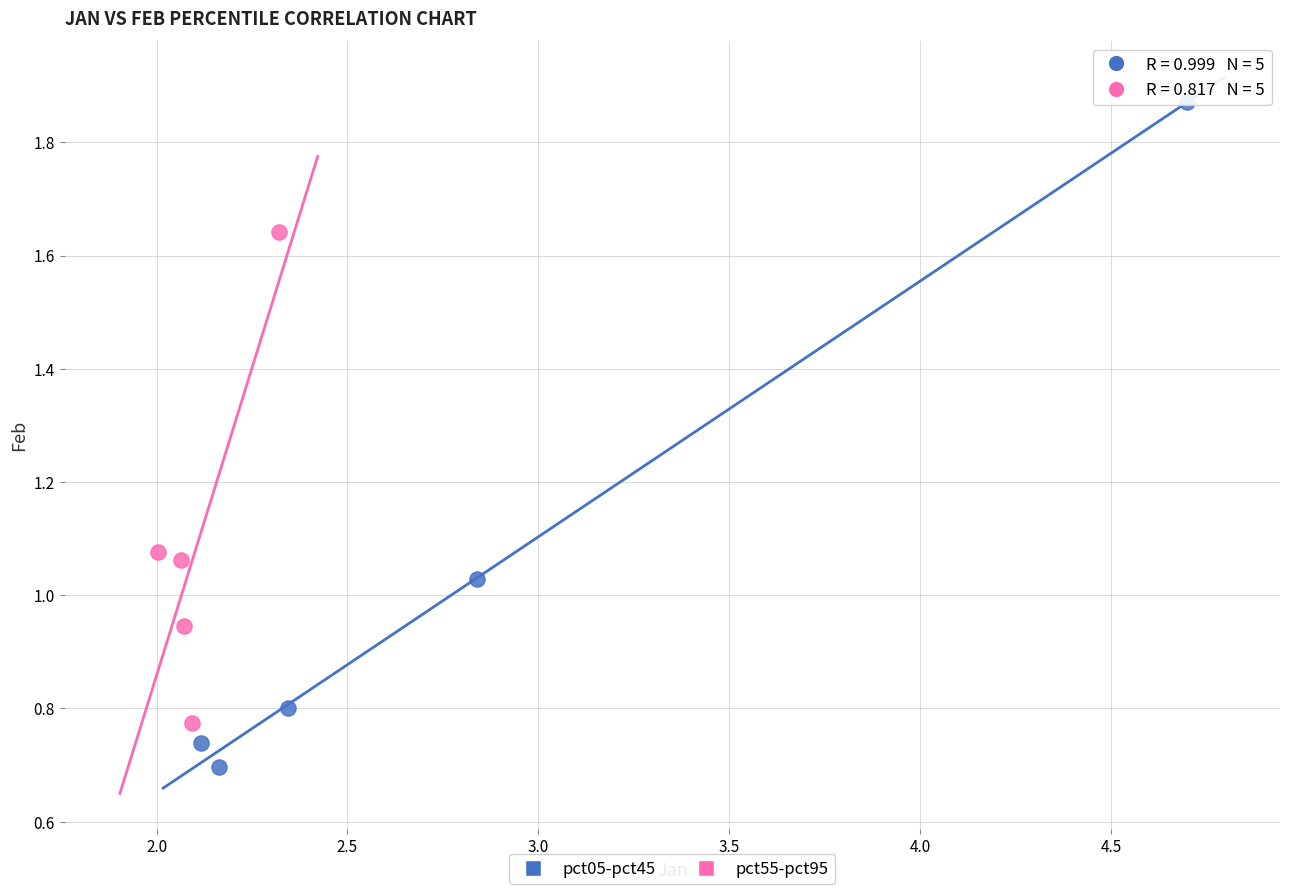

What are all the series names shown in the legend?

pct05-pct45, pct55-pct95